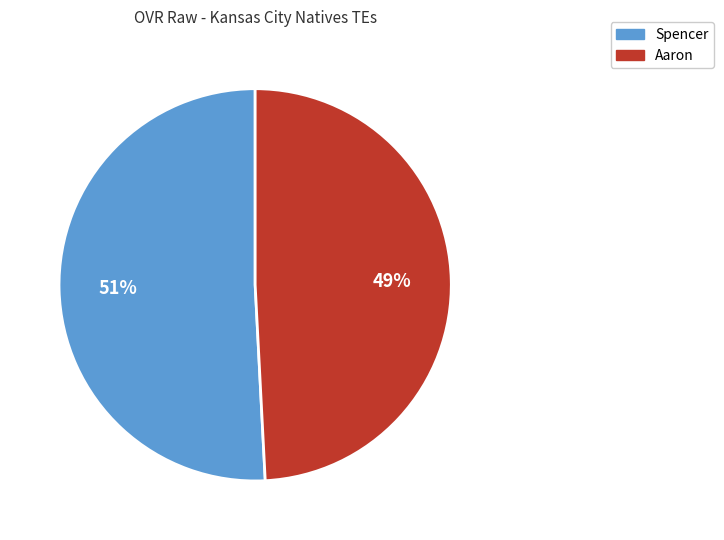

How many slices are in this pie chart?

2